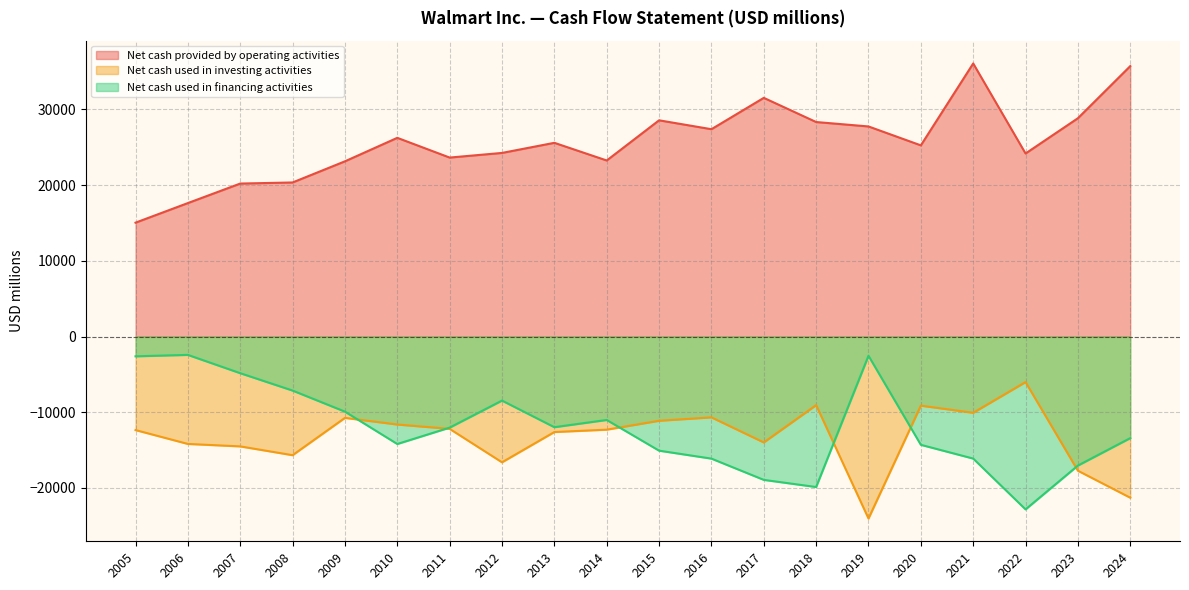

At 2023, list the series in order from smallest to largest.

Net cash used in investing activities, Net cash used in financing activities, Net cash provided by operating activities